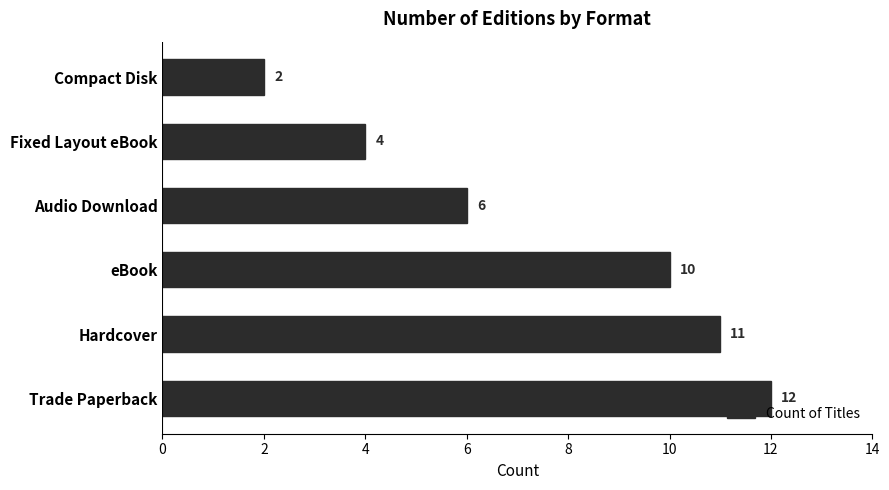

Between Audio Download and Compact Disk, which is larger?

Audio Download